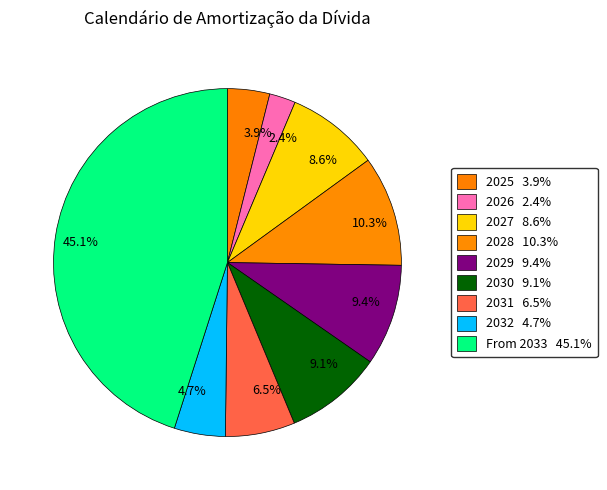

Is there any slice that represents more than half of the pie?

No